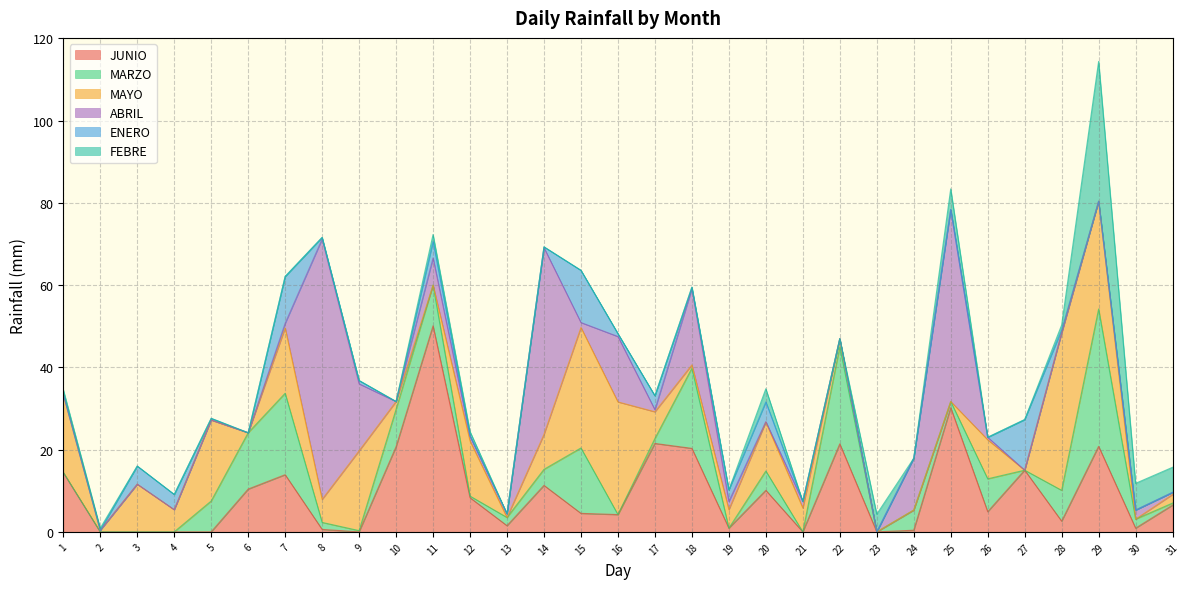

The JUNIO series shows 0.1 at 24. True or false?

False